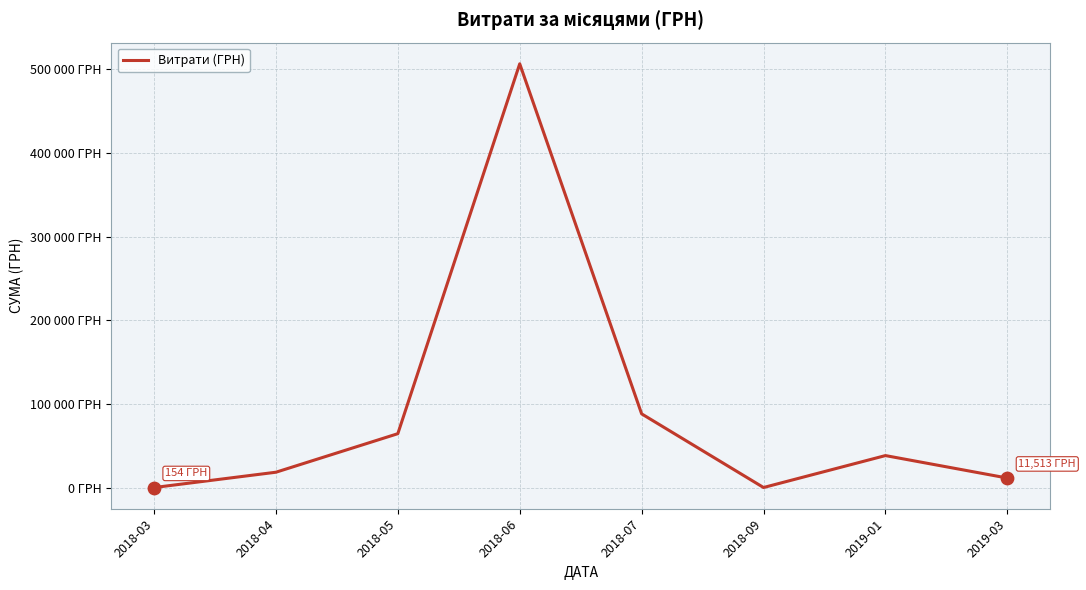

What is the change in value from 2019-01 to 2019-03?

-26827.4